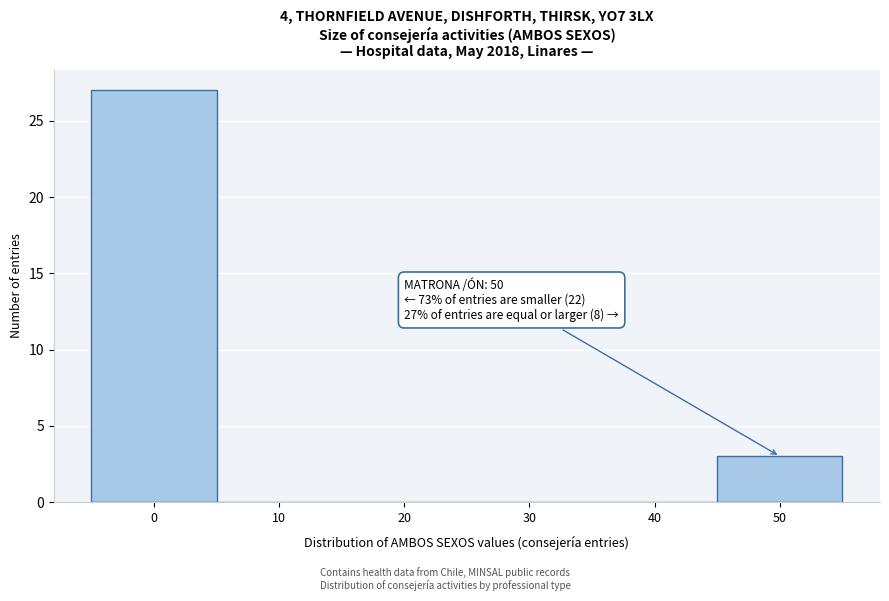

Which range on the x-axis has the tallest bar?

-5 to 5